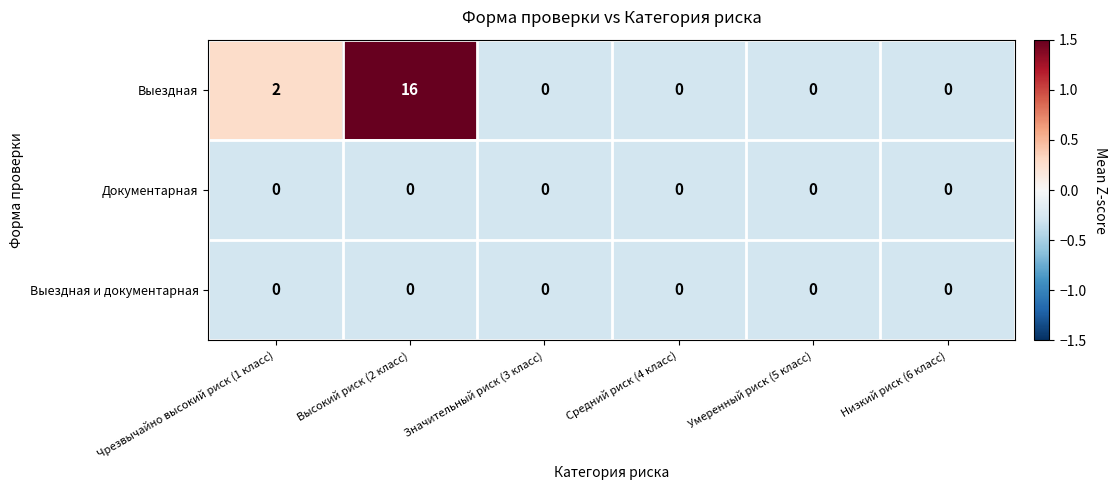

The Выездная series shows 6 at Высокий риск (2 класс). True or false?

False